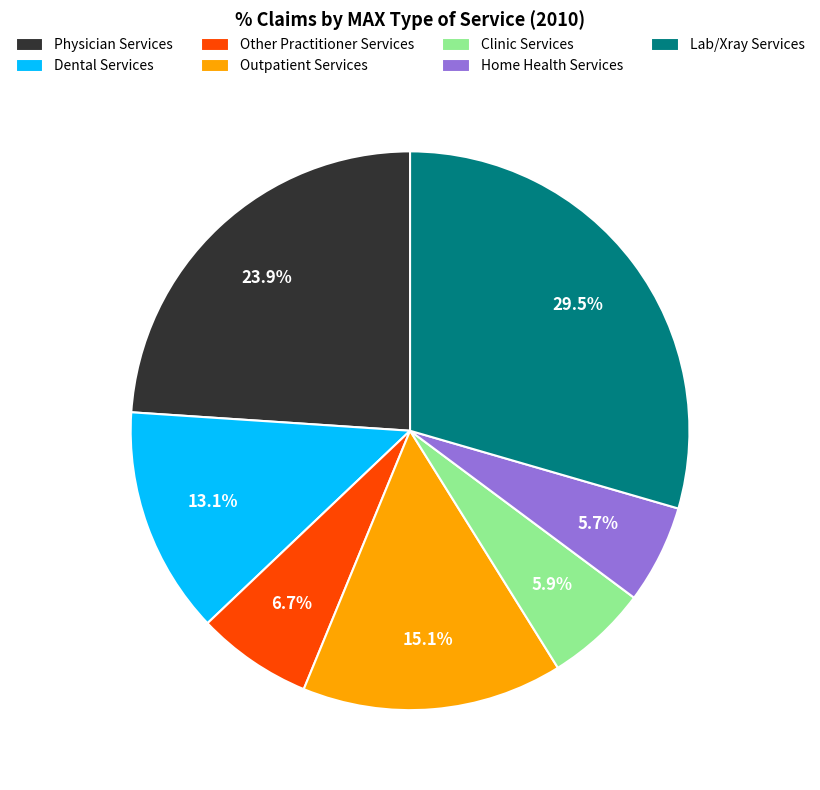

To the nearest percent, what portion does Clinic Services represent?

6%